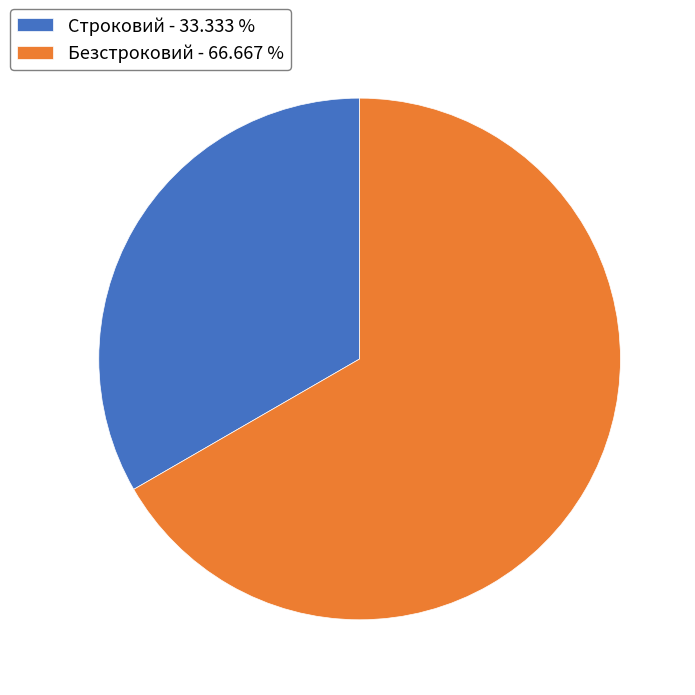

Approximately how many times larger is the value at Строковий - 33.333 % compared to Безстроковий - 66.667 %?

0.5